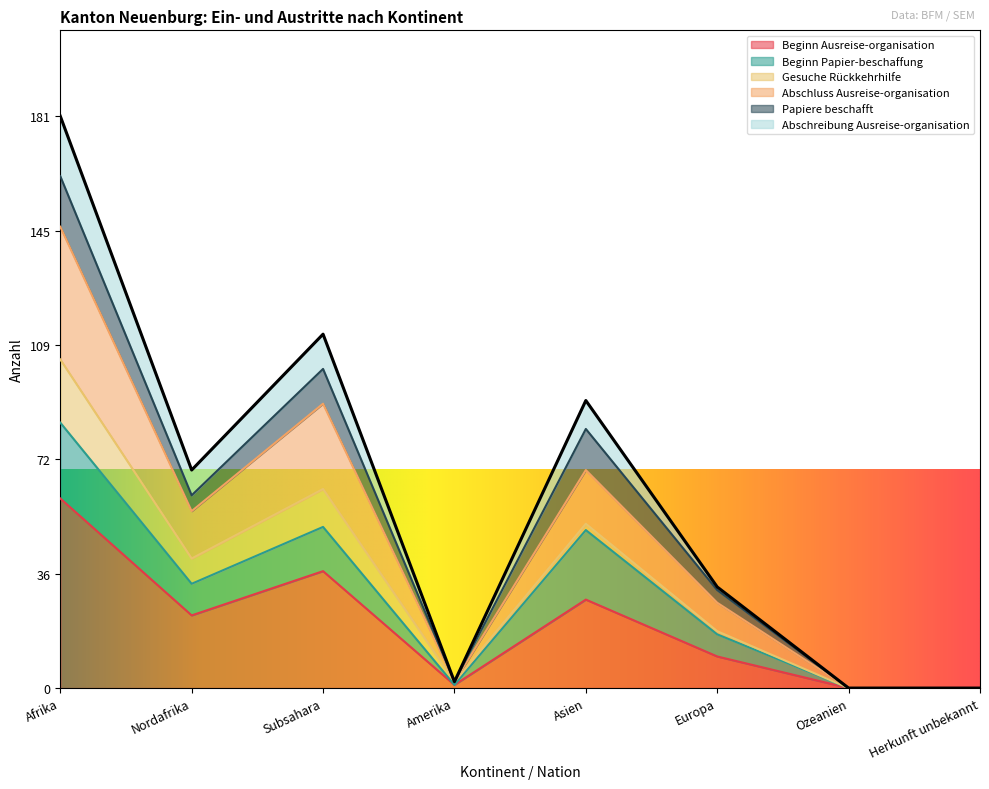

Is the value of Beginn Ausreise-organisation at Afrika greater than the value of Abschreibung Ausreise-organisation at Amerika?

Yes